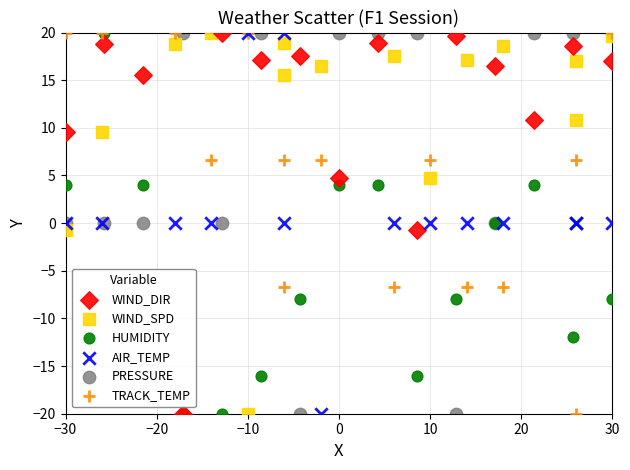

What are all the series names shown in the legend?

WIND_DIR, WIND_SPD, HUMIDITY, AIR_TEMP, PRESSURE, TRACK_TEMP